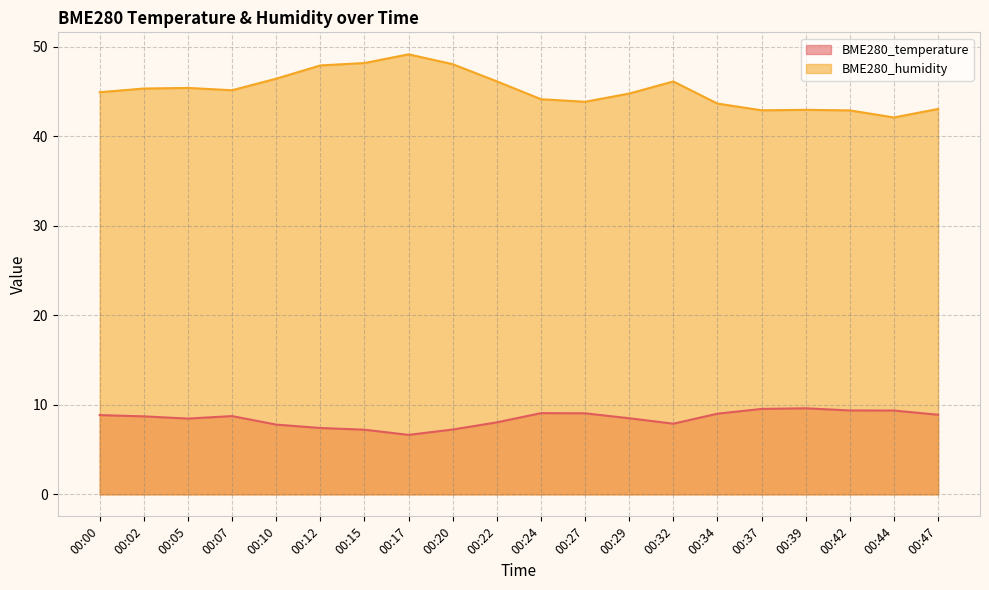

What is the maximum value shown in the chart?

49.1